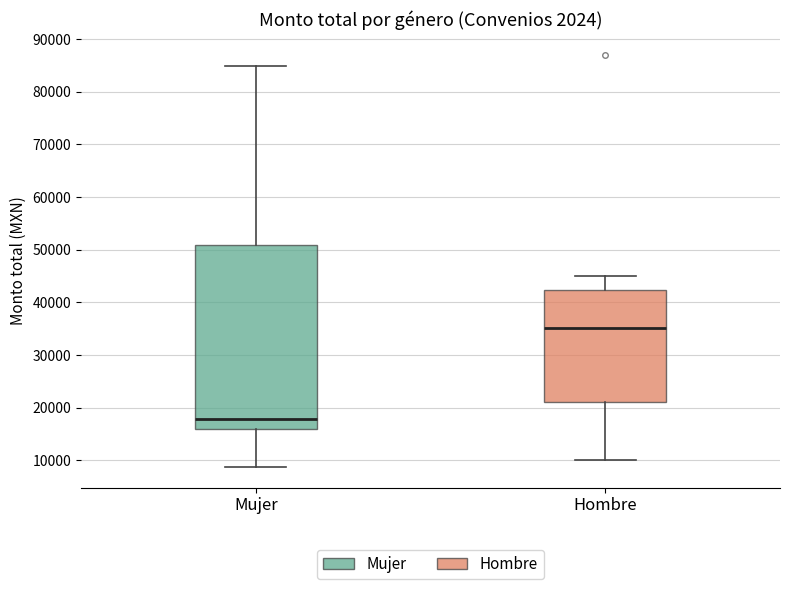

Where is the upper edge of the box for Hombre on the y-axis? The values are not printed on the chart, so give them approximately, as read against the axis.

42000